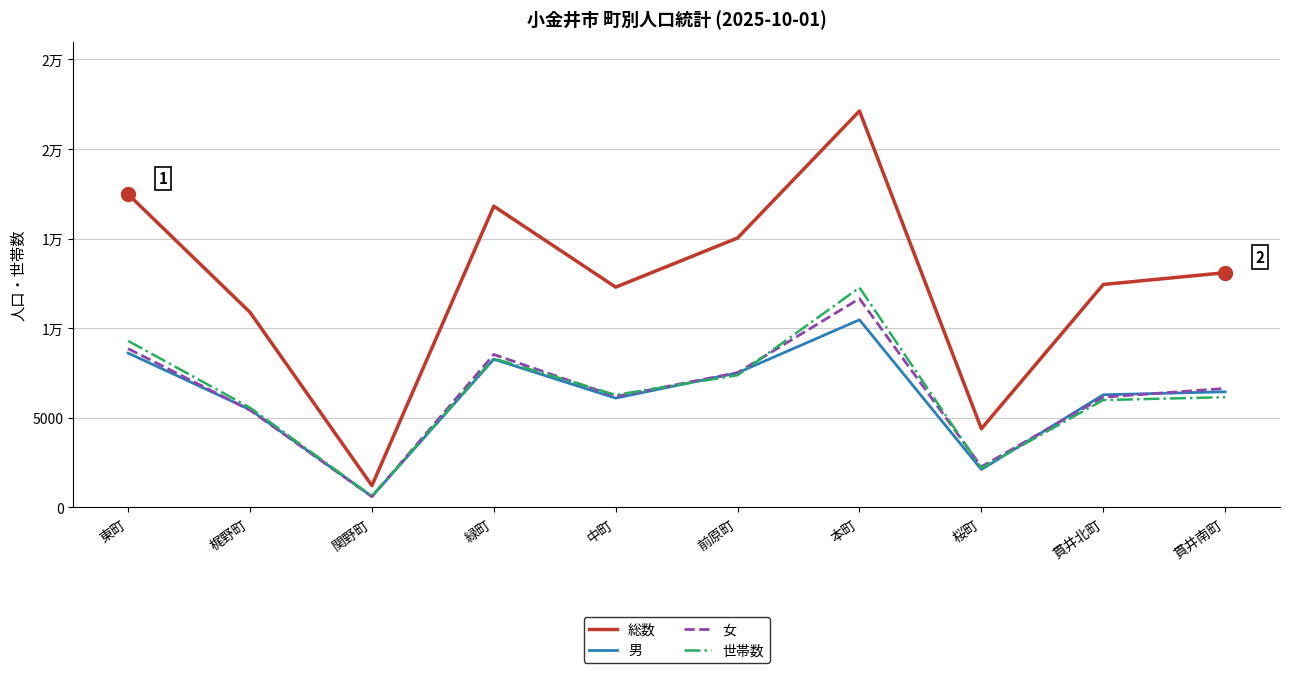

Is this an area chart (filled region under the line)?

No